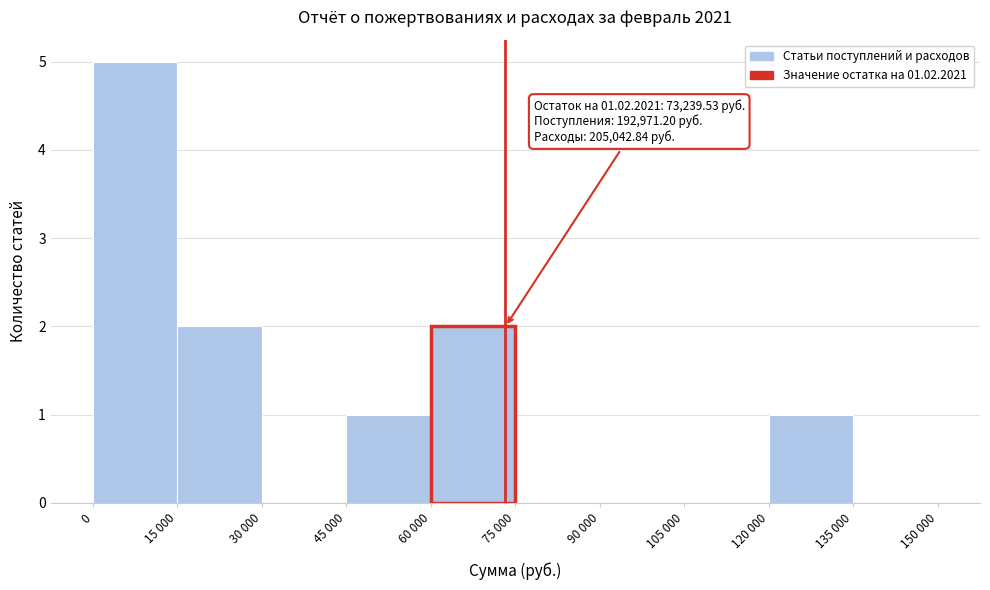

Reading left to right, transcribe all the data shown in this chart.

0=5	15 000=2	30 000=0	45 000=1	60 000=2	75 000=0	90 000=0	105 000=0	120 000=1	135 000=0